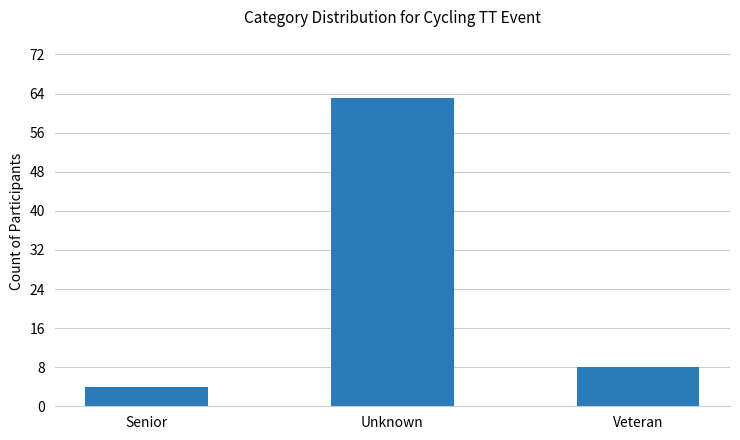

True or false: the data shows 63 at Unknown.

True